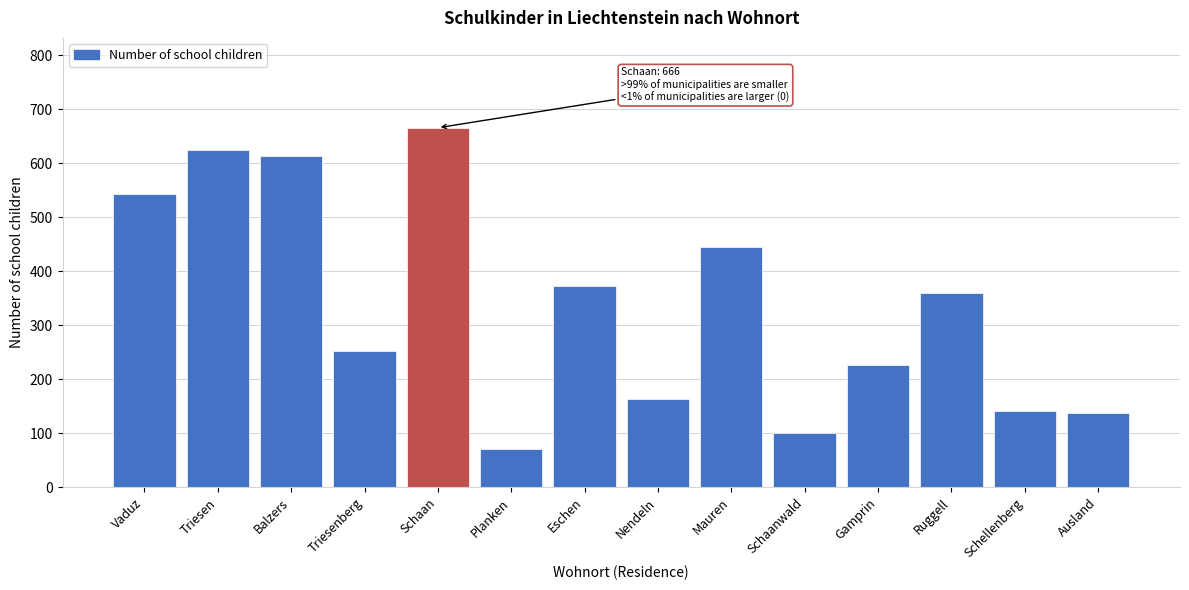

Reading right to left, what are all the values shown in this chart?

138	142	359	226	100	446	163	372	71	666	252	614	624	544